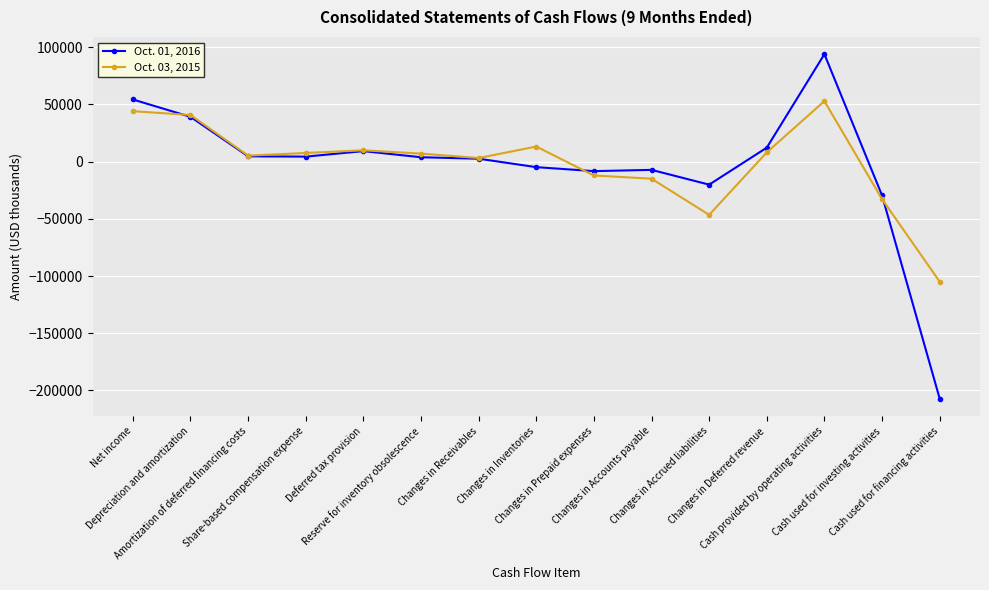

In Oct. 01, 2016, how many points are higher than both neighbors (excluding endpoints)?

3